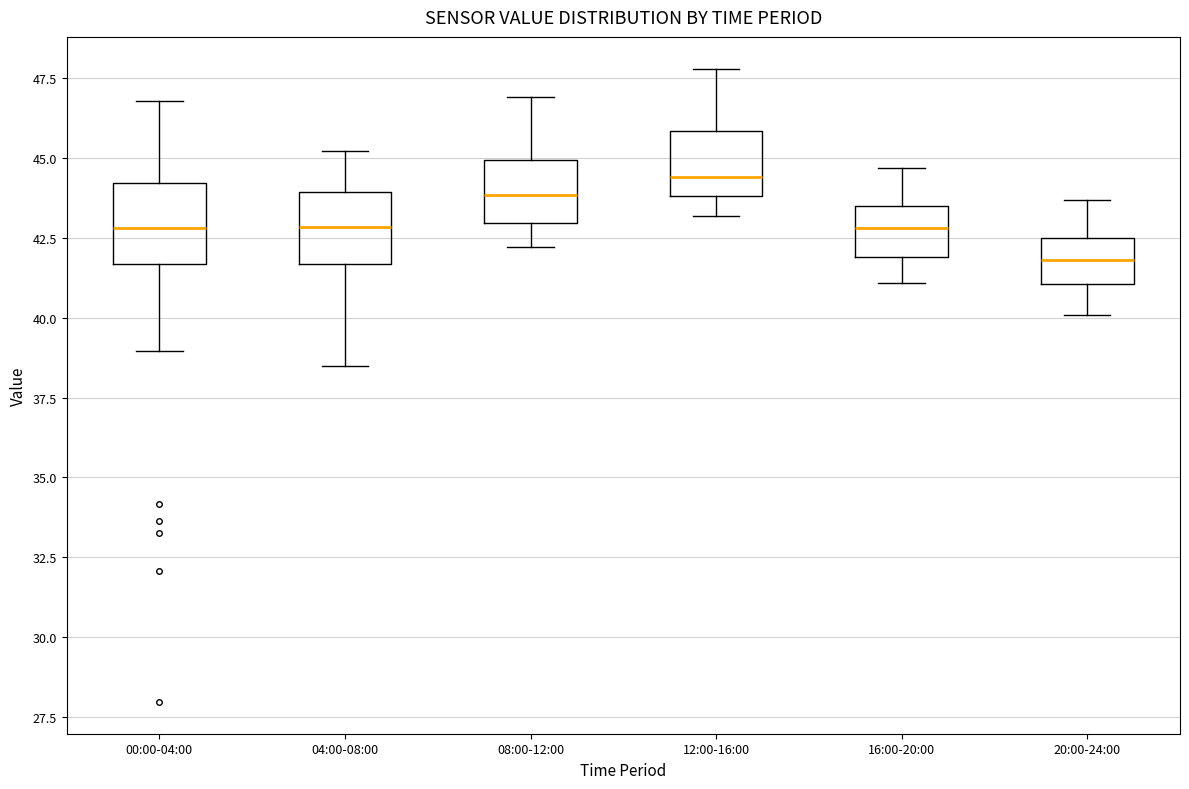

Reading left to right, transcribe this box plot: for each box, give where its median line is, the range the box spans, and where its two whiskers end, as read against the y-axis. The values are not printed on the chart, so give them approximately, as read against the axis.

00:00-04:00: median 43.0, box 41.5 to 44.0, whiskers 39.0 to 47.0
04:00-08:00: median 43.0, box 41.5 to 44.0, whiskers 38.5 to 45.0
08:00-12:00: median 44.0, box 43.0 to 45.0, whiskers 42.0 to 47.0
12:00-16:00: median 44.5, box 44.0 to 46.0, whiskers 43.0 to 48.0
16:00-20:00: median 43.0, box 42.0 to 43.5, whiskers 41.0 to 44.5
20:00-24:00: median 42.0, box 41.0 to 42.5, whiskers 40.0 to 43.5